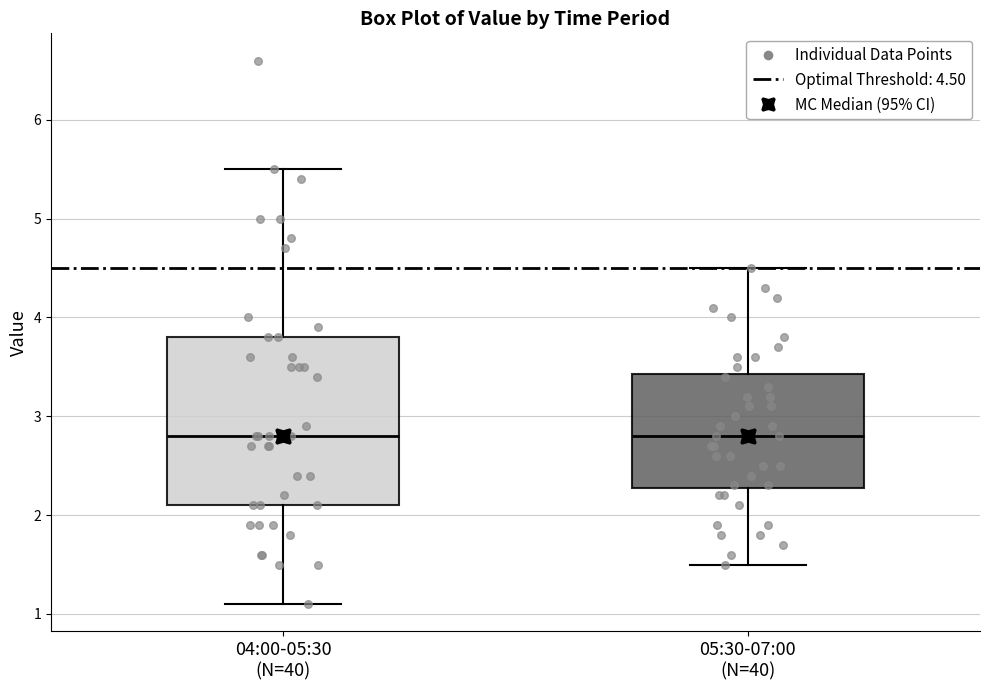

Reading left to right, read every box against the y-axis: the position of its median line, the range the box covers, and the ends of its whiskers. The values are not printed on the chart, so give them approximately, as read against the axis.

04:00-05:30 (N=40): median 2.8, box 2.1 to 3.8, whiskers 1.1 to 5.5
05:30-07:00 (N=40): median 2.8, box 2.3 to 3.4, whiskers 1.5 to 4.5